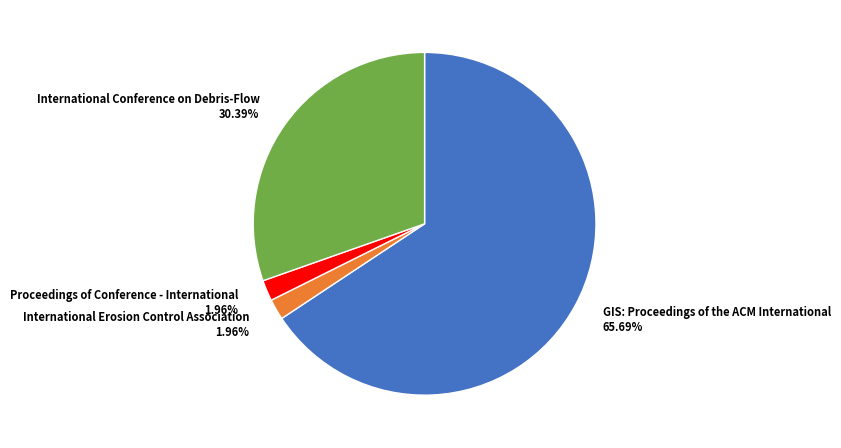

Approximately how many times larger is the value at GIS: Proceedings of the ACM International compared to Proceedings of Conference - International?

33.5